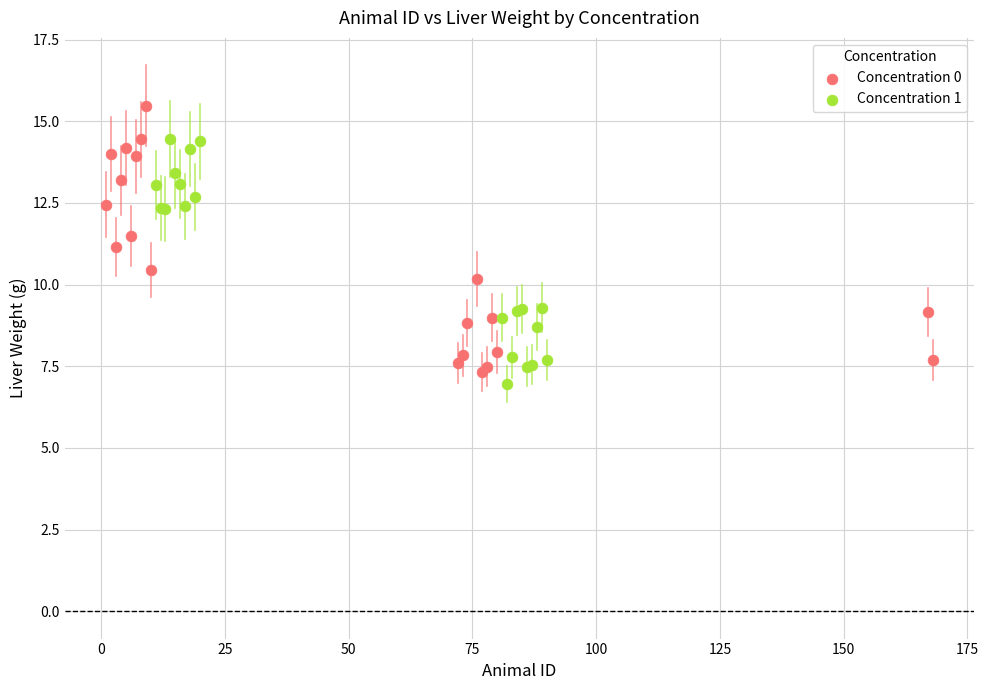

Which series reaches the minimum Y coordinate?

Concentration 1